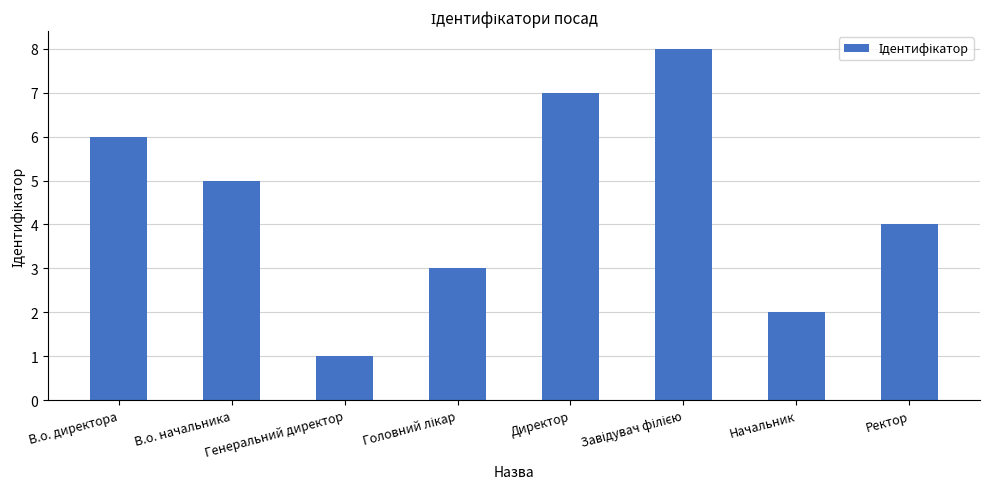

Where is the data nearest to the value 4?

Ректор